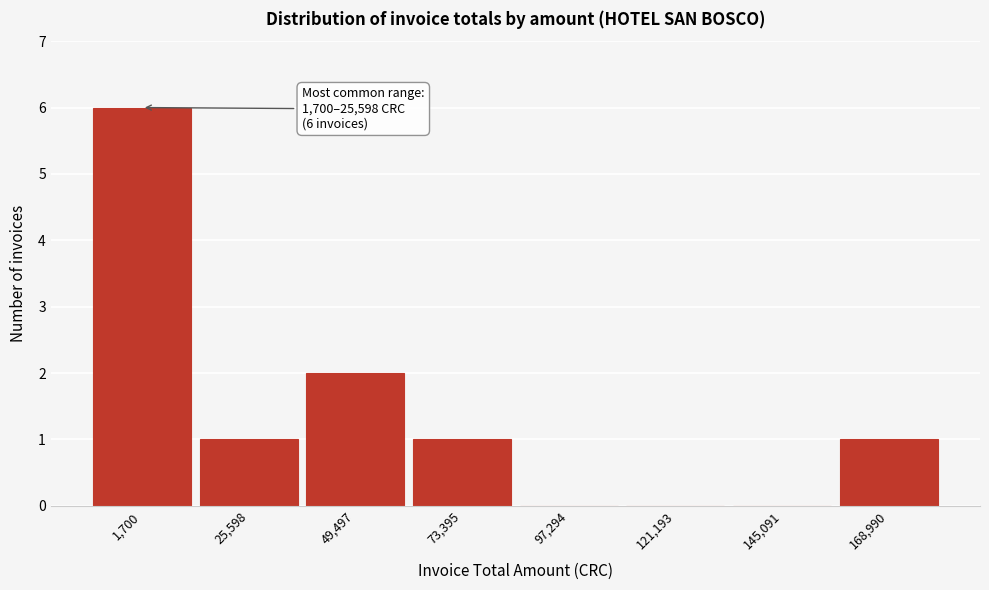

Reading left to right, extract all data points from this chart.

1,700=6	25,598=1	49,497=2	73,395=1	97,294=0	121,193=0	145,091=0	168,990=1